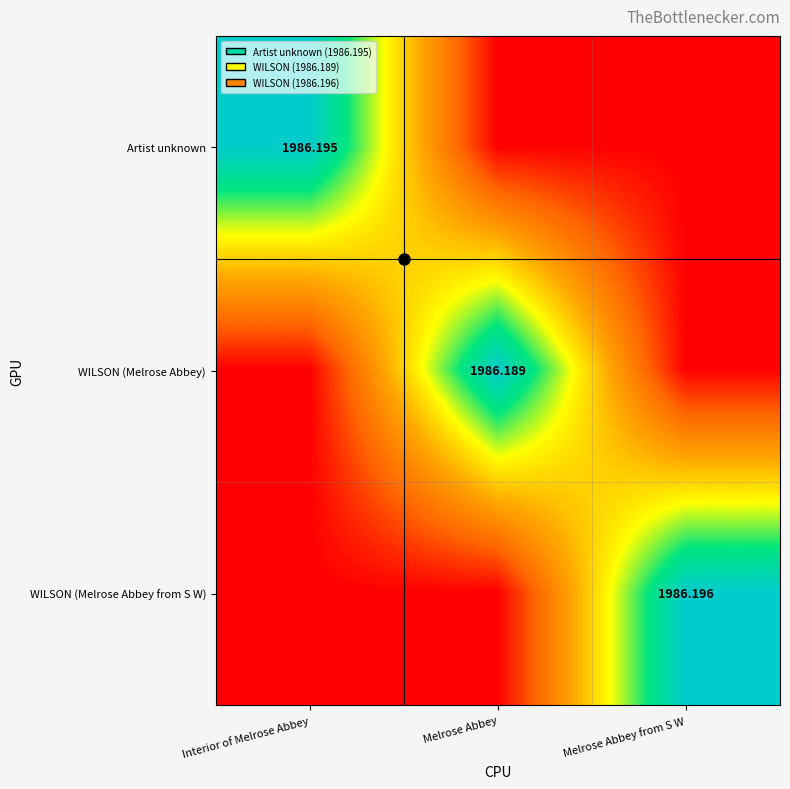

At which label does Artist unknown reach its peak?

Interior of Melrose Abbey